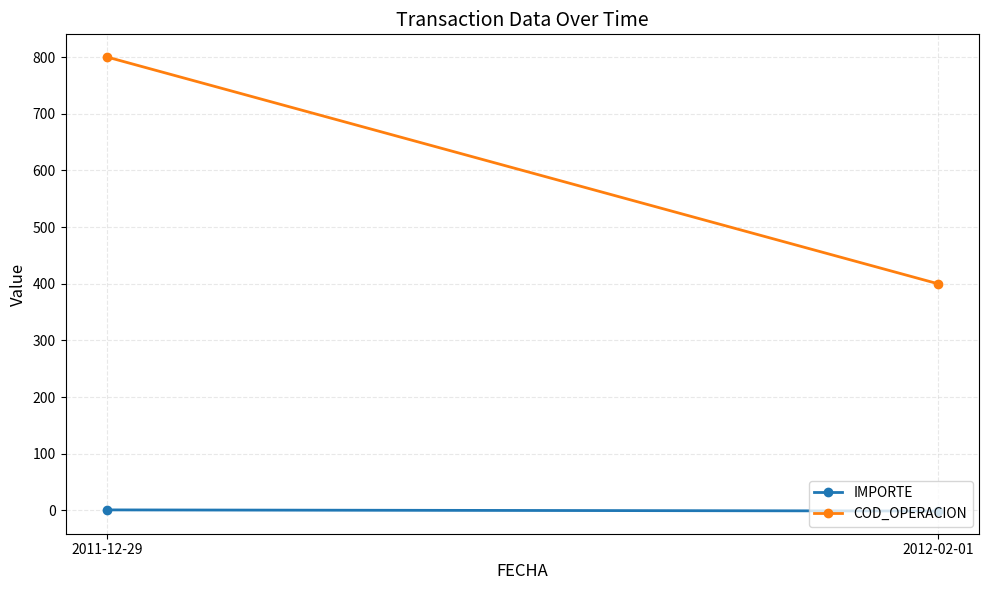

What position from the left is 2011-12-29?

1